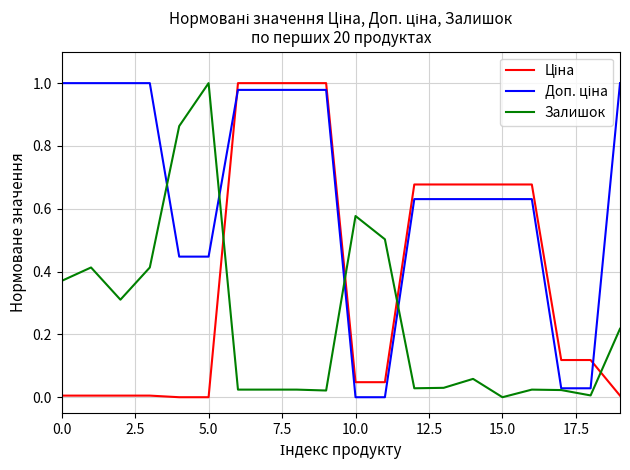

Is this an area chart (filled region under the line)?

No